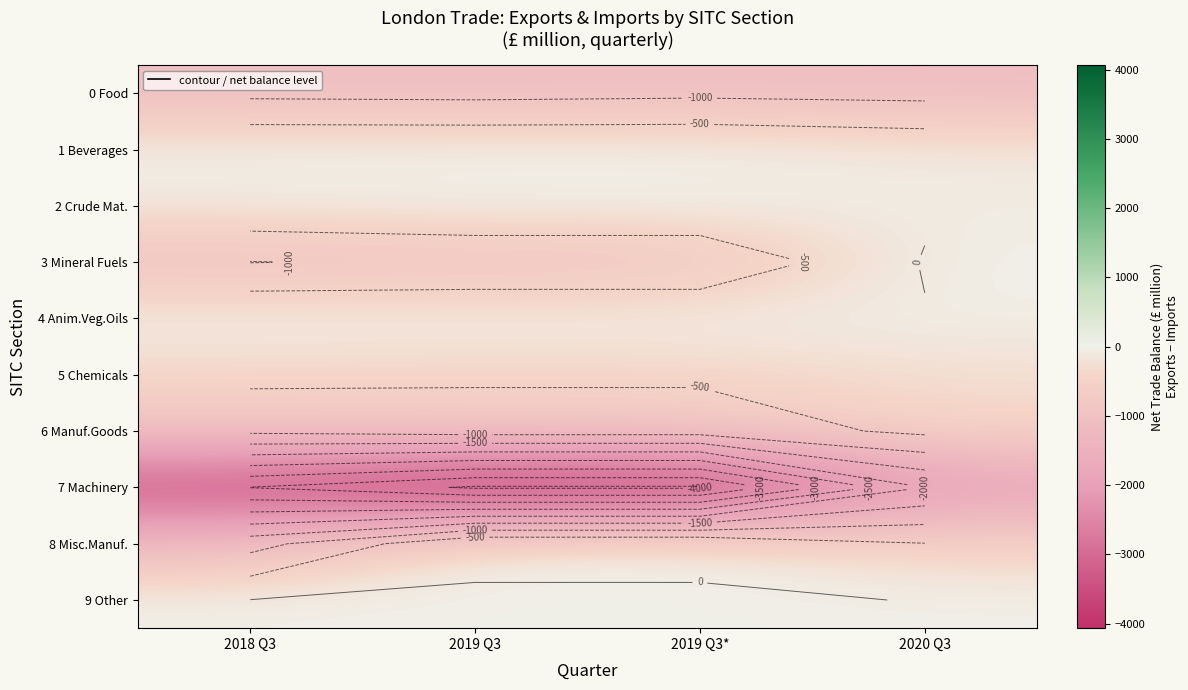

Which category has the highest value in the 9 Other series?

2019 Q3